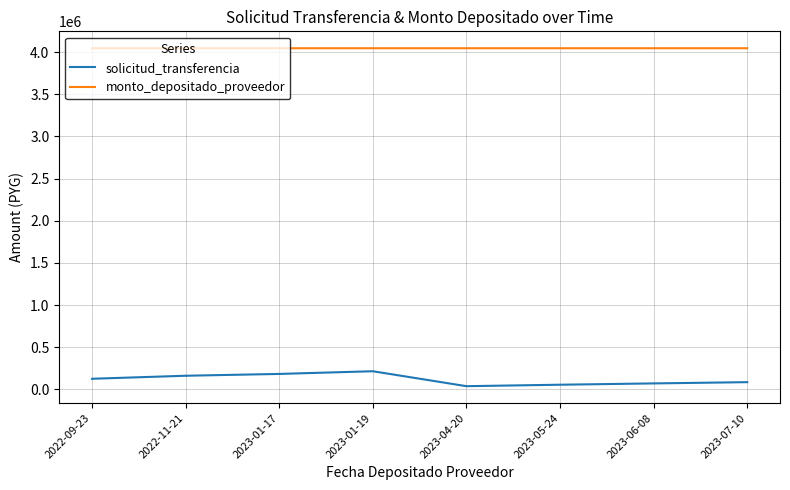

What is the label of the 8th point from the left?

2023-07-10